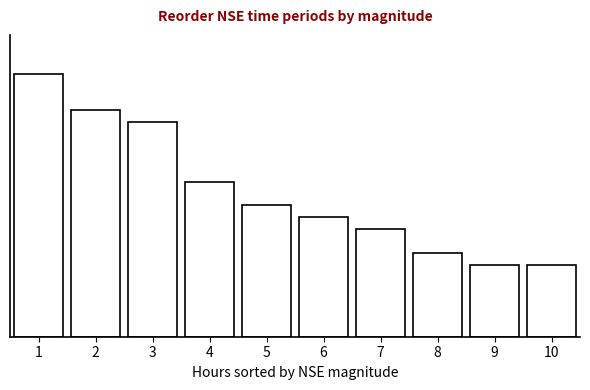

Are the bars horizontal?

No